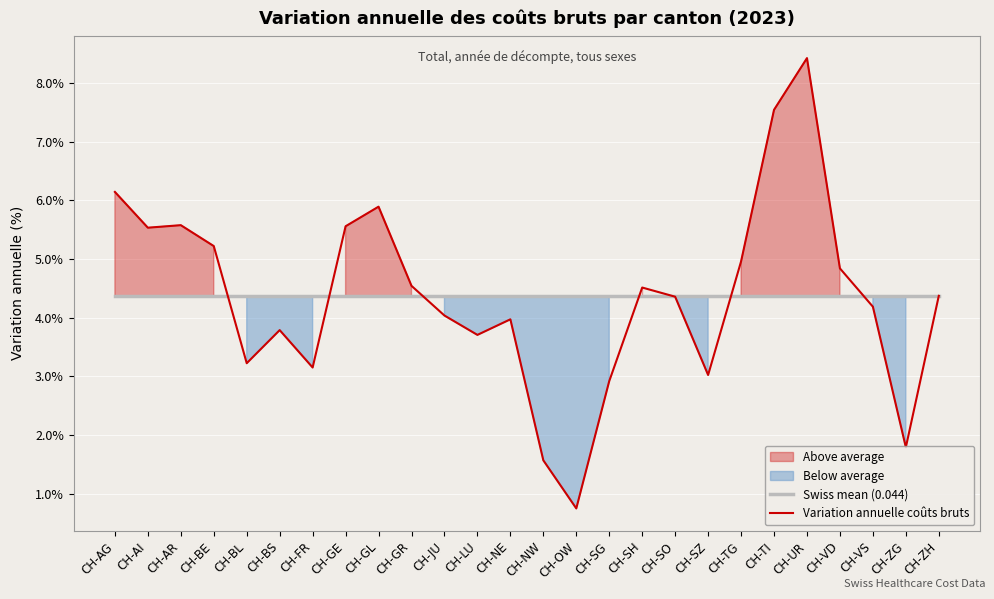

Reading left to right, list all the values displayed in this chart.

Swiss mean (0.044): CH-AG=0.0	CH-AI=0.0	CH-AR=0.0	CH-BE=0.0	CH-BL=0.0	CH-BS=0.0	CH-FR=0.0	CH-GE=0.0	CH-GL=0.0	CH-GR=0.0	CH-JU=0.0	CH-LU=0.0	CH-NE=0.0	CH-NW=0.0	CH-OW=0.0	CH-SG=0.0	CH-SH=0.0	CH-SO=0.0	CH-SZ=0.0	CH-TG=0.0	CH-TI=0.0	CH-UR=0.0	CH-VD=0.0	CH-VS=0.0	CH-ZG=0.0	CH-ZH=0.0
Variation annuelle coûts bruts: CH-AG=0.1	CH-AI=0.1	CH-AR=0.1	CH-BE=0.1	CH-BL=0.0	CH-BS=0.0	CH-FR=0.0	CH-GE=0.1	CH-GL=0.1	CH-GR=0.0	CH-JU=0.0	CH-LU=0.0	CH-NE=0.0	CH-NW=0.0	CH-OW=0.0	CH-SG=0.0	CH-SH=0.0	CH-SO=0.0	CH-SZ=0.0	CH-TG=0.0	CH-TI=0.1	CH-UR=0.1	CH-VD=0.0	CH-VS=0.0	CH-ZG=0.0	CH-ZH=0.0